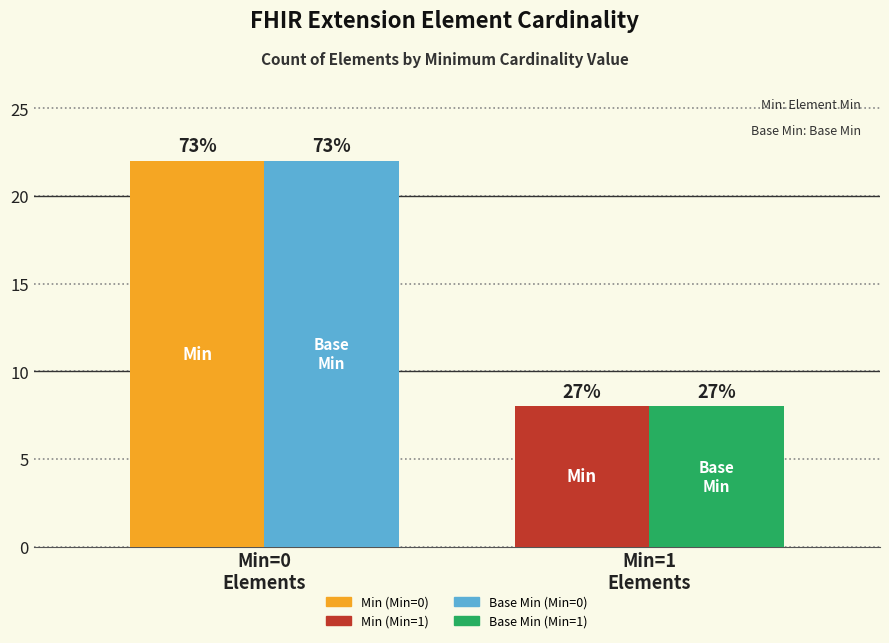

How many bars are there in each group?

2